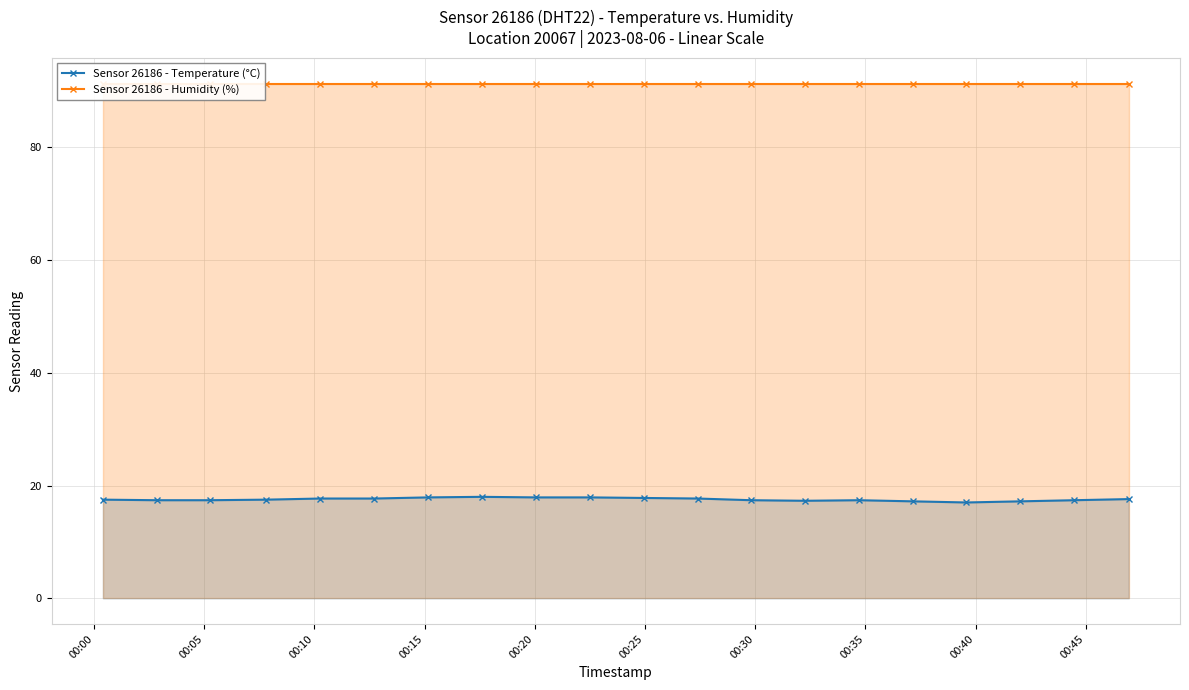

What is the value of the Sensor 26186 - Temperature (°C) point at the 9th from the left?

17.9